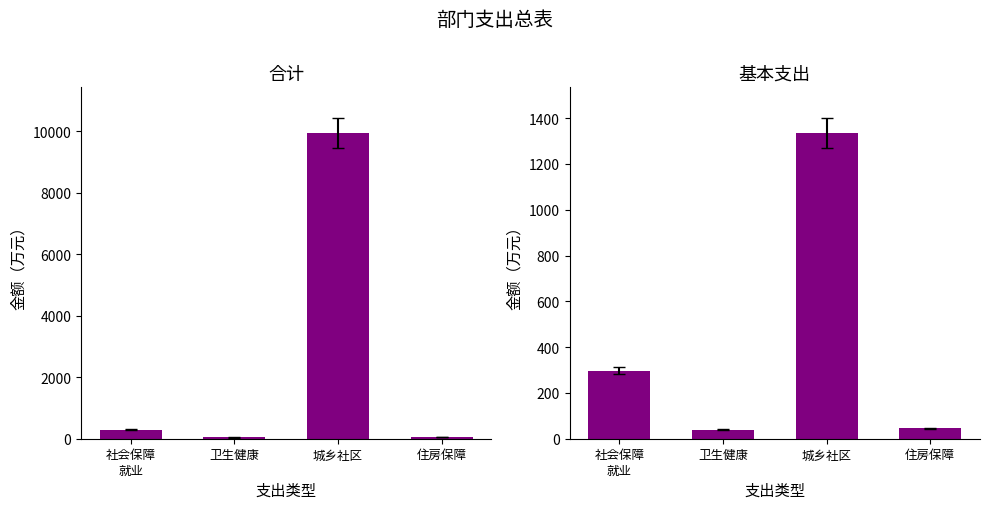

At which label does 合计 reach its minimum?

卫生健康